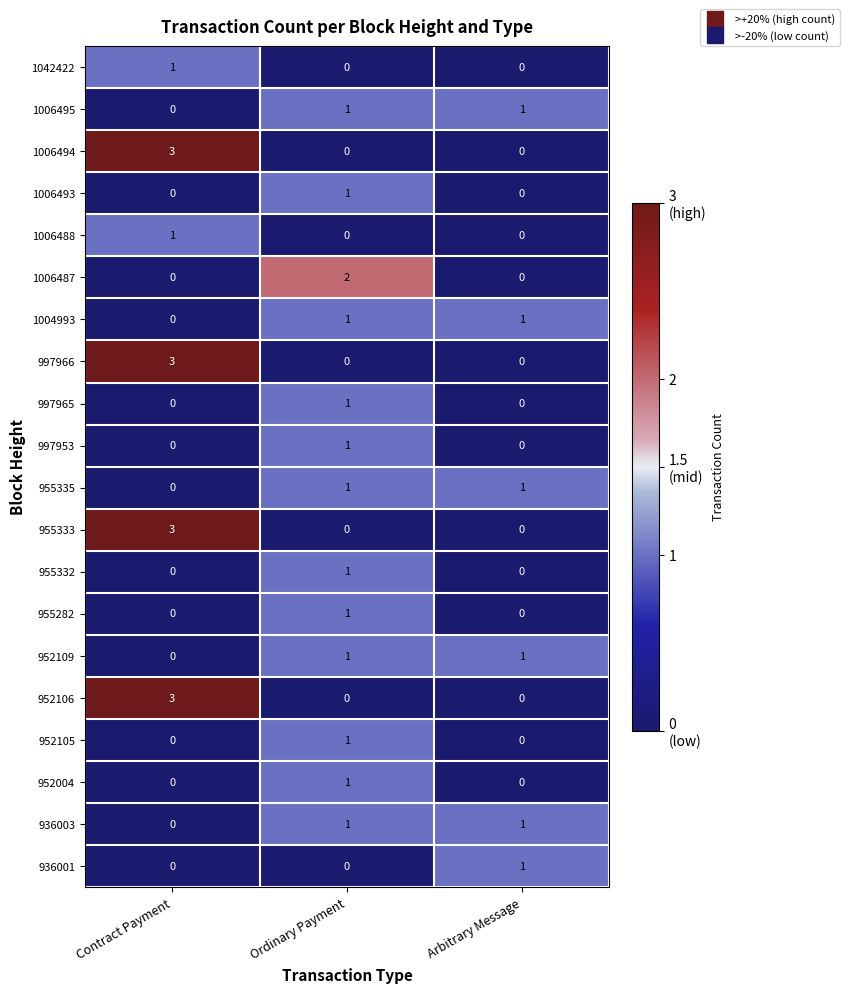

Between Ordinary Payment and Arbitrary Message, which series saw the biggest shift?

1006487